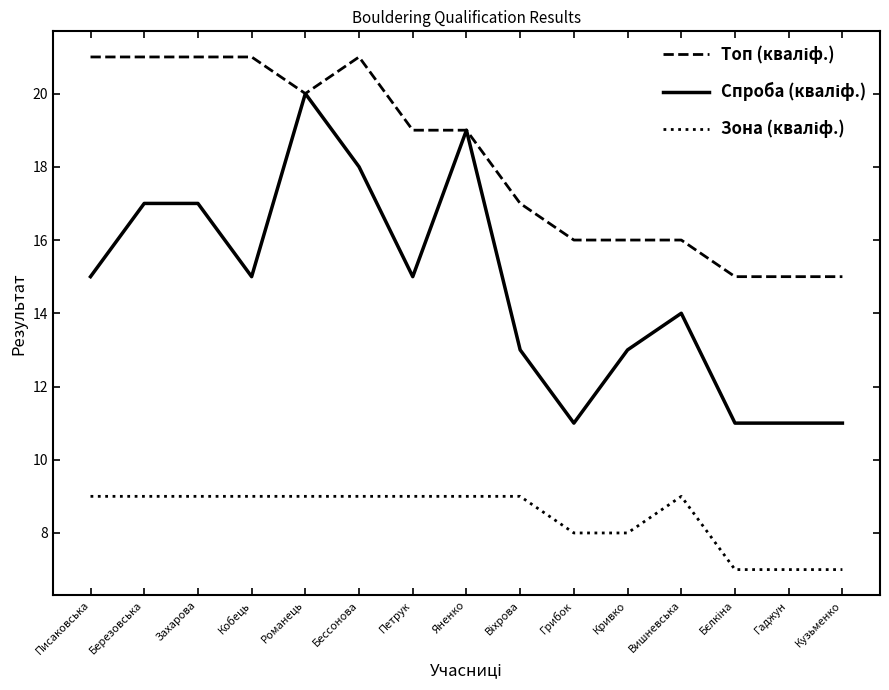

What is the total value across all series at Бессонова?

48